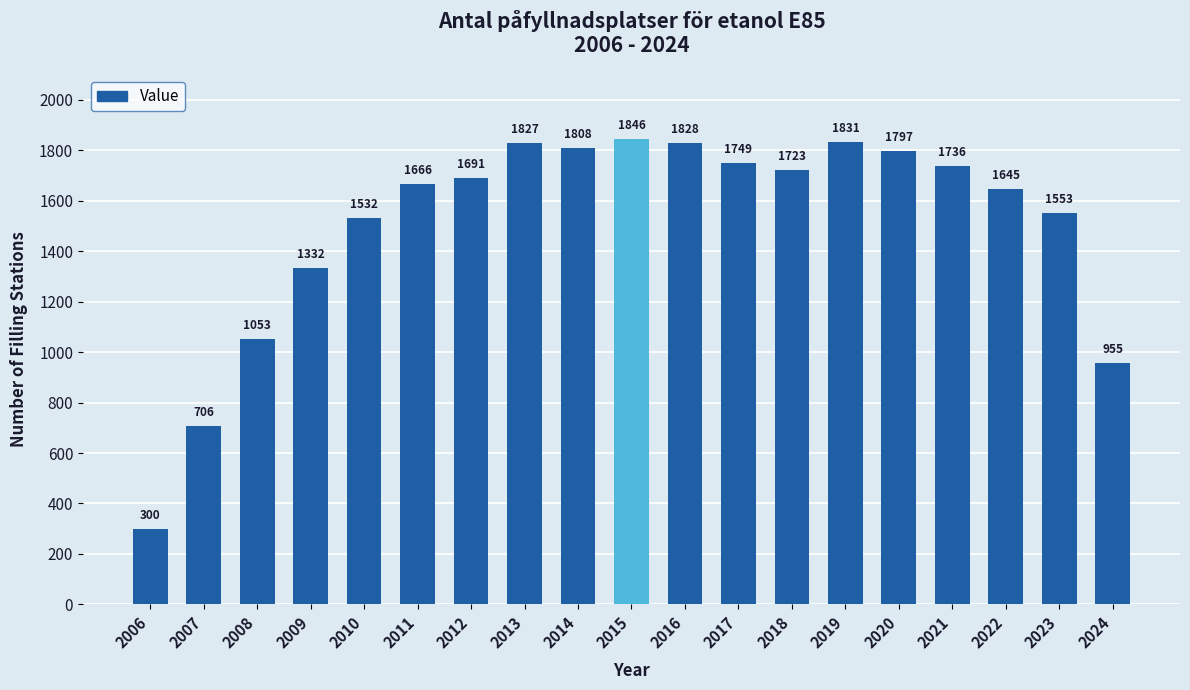

Where is the data nearest to the value 1073?

2008